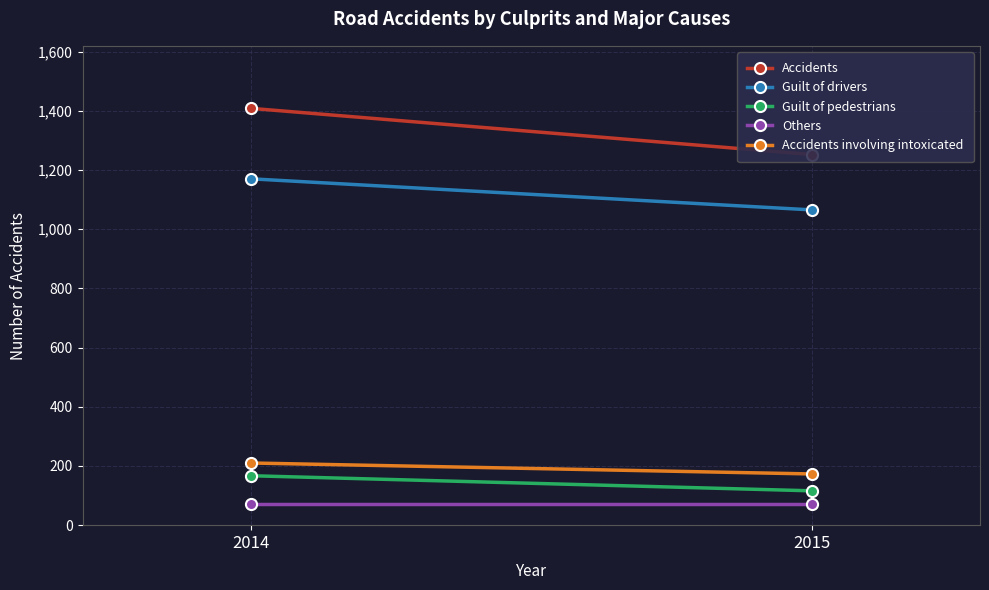

At which category is the sum across all series the highest?

2014